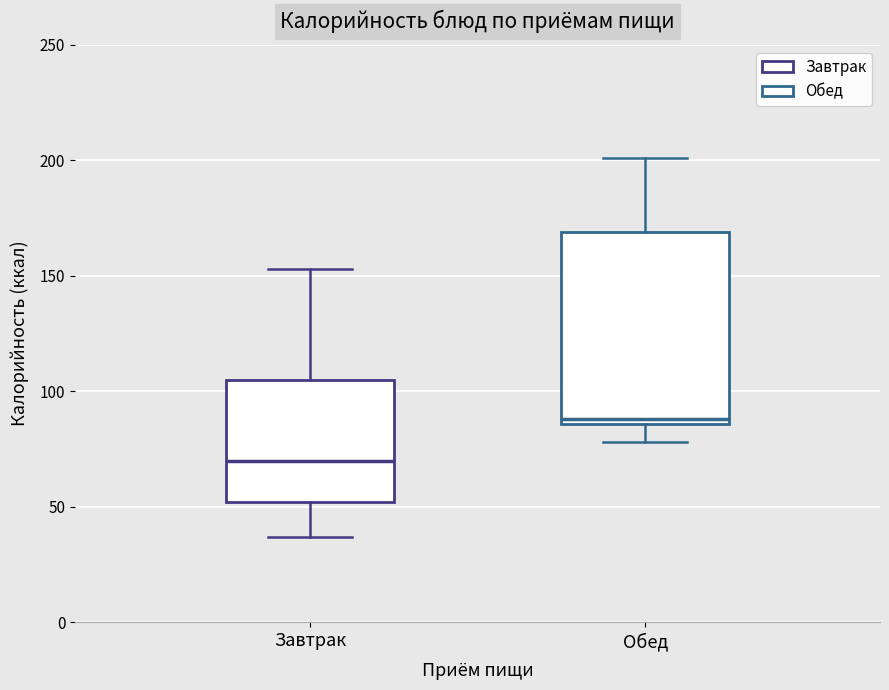

Where does the upper whisker of the box for Обед end on the y-axis? The values are not printed on the chart, so give them approximately, as read against the axis.

200